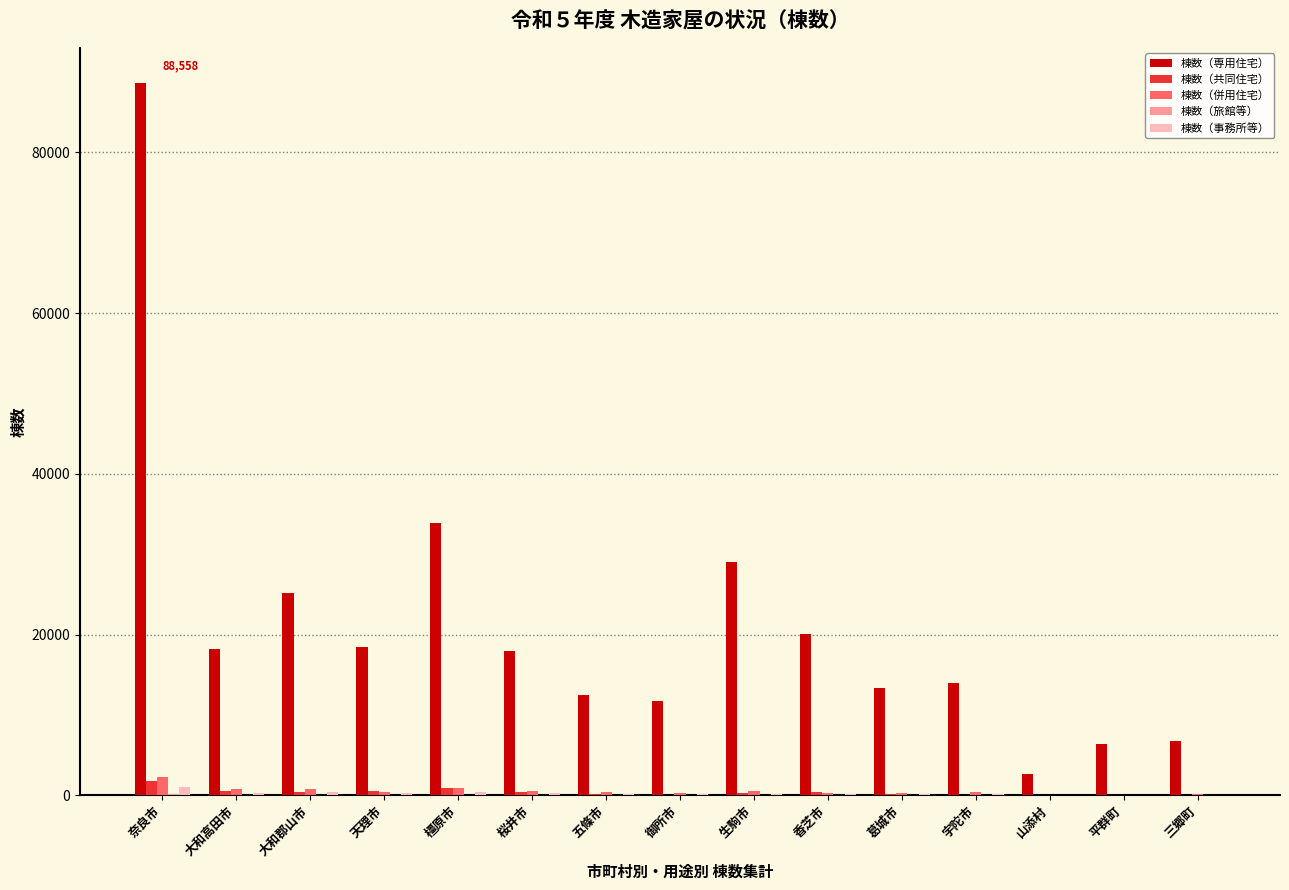

What is the sum of all 棟数（共同住宅） values?

5721